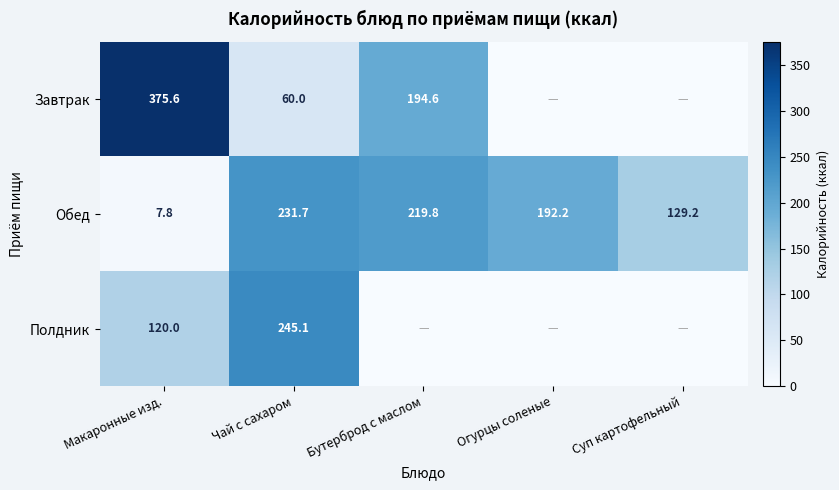

At Макаронные изд., list the series in order from largest to smallest.

Завтрак, Полдник, Обед